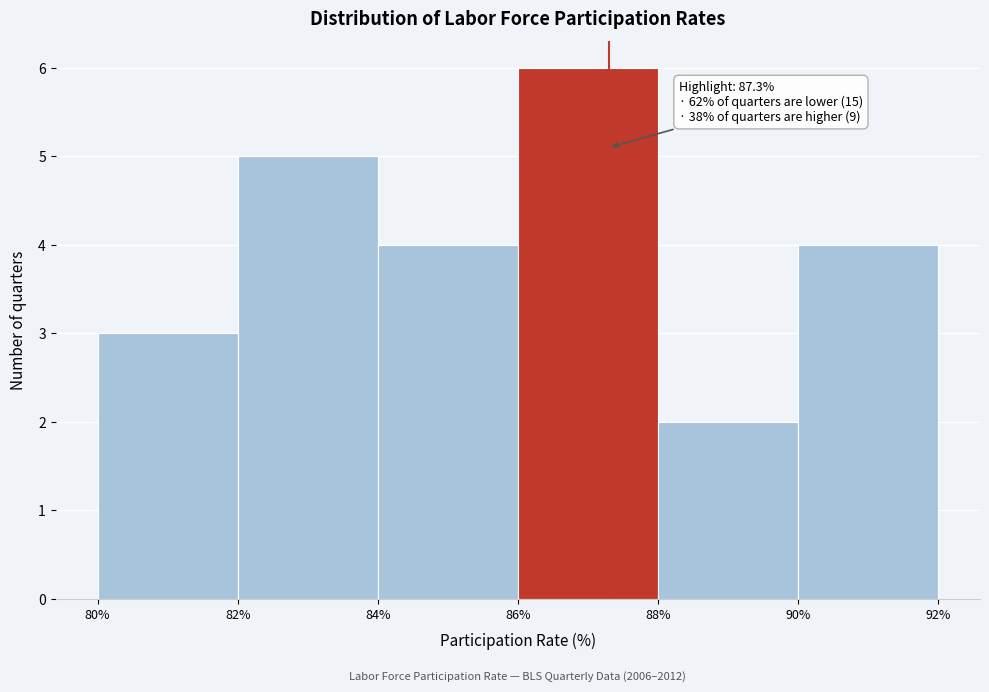

Over which range of the x-axis is the bar tallest?

86% to 88%